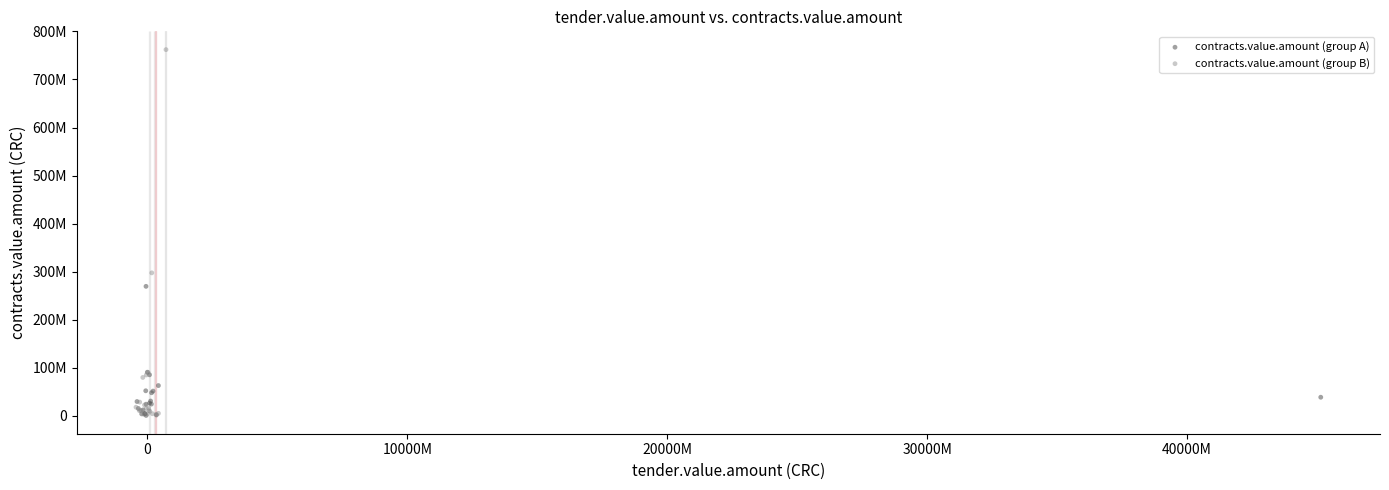

What are all the series names shown in the legend?

contracts.value.amount (group A), contracts.value.amount (group B)